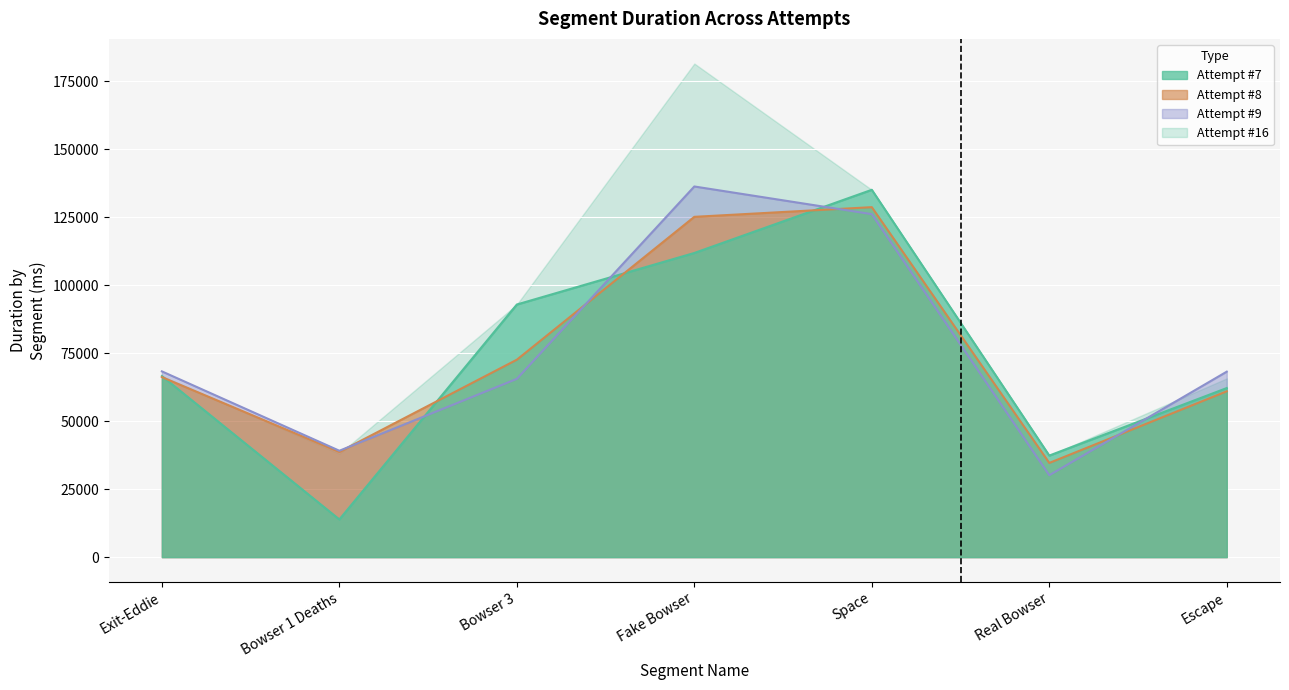

What is the minimum value shown in the chart?

13858